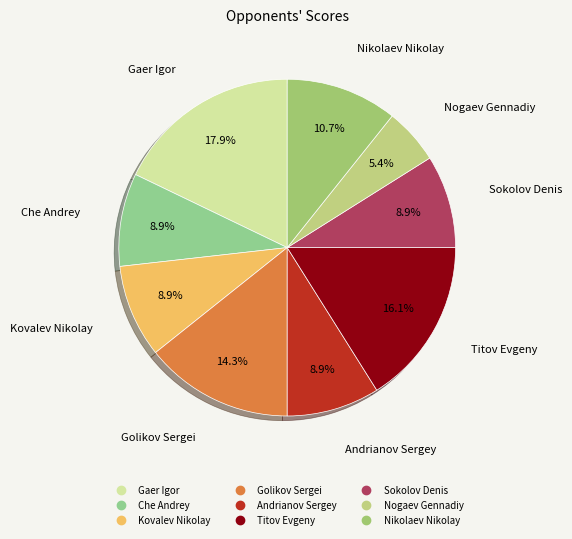

How many slices are in this pie chart?

9